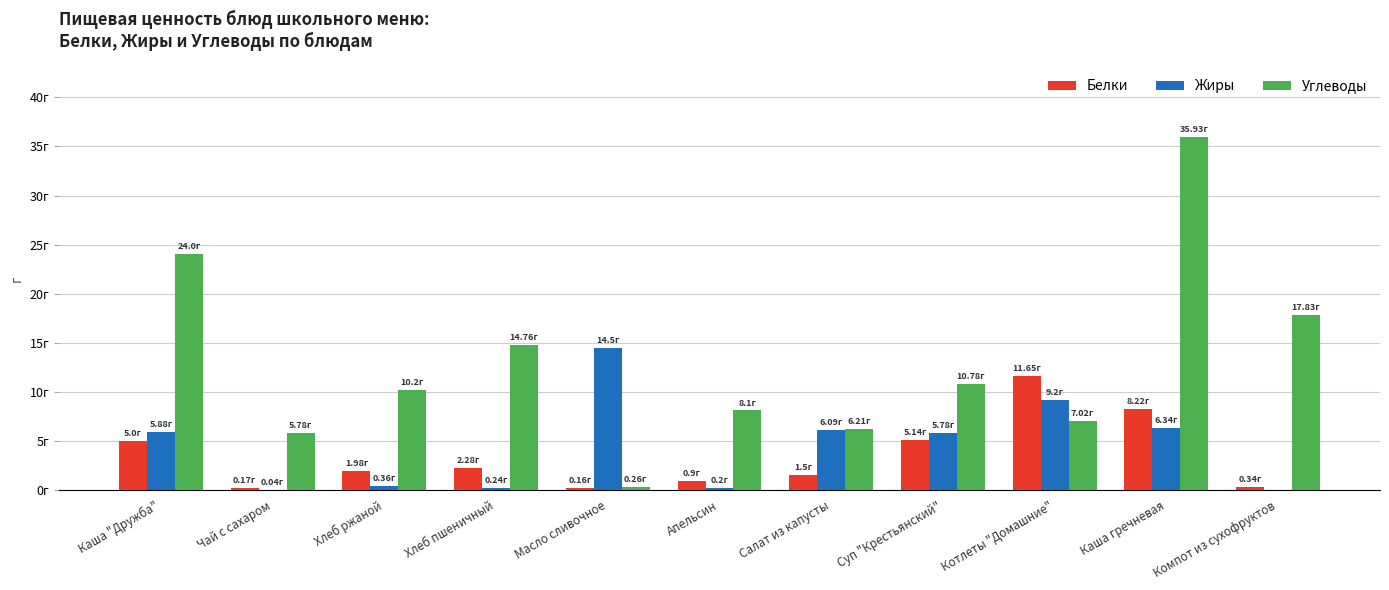

The value of Белки at Апельсин is 0.9. True or false?

True